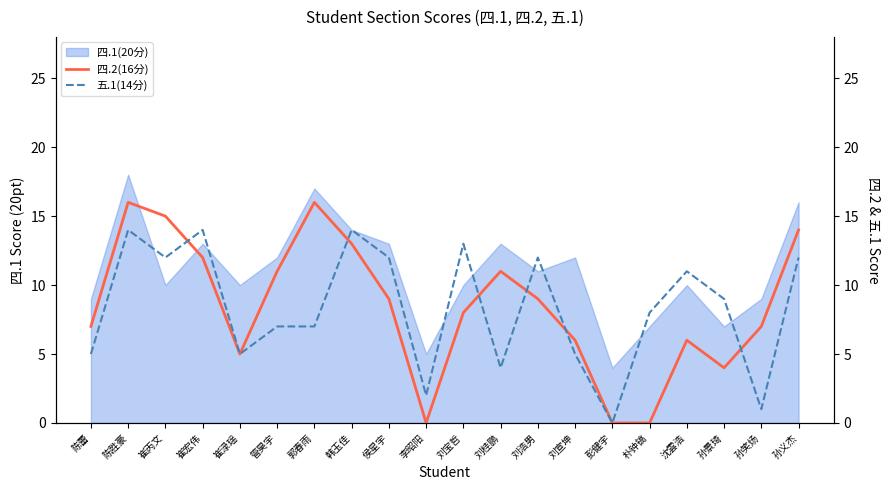

Which has a higher value, 刘桂鹏 or 陈蕾?

刘桂鹏